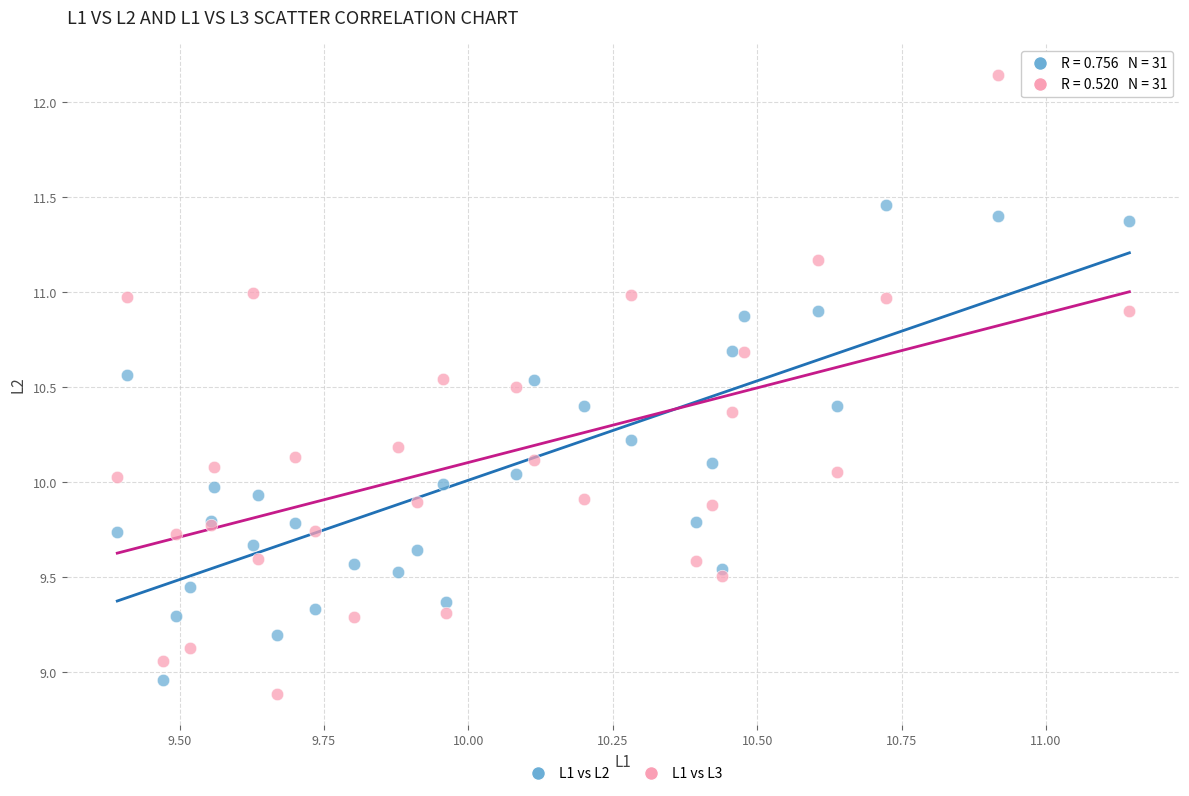

Which series has the largest Y range (max minus min)?

L1 vs L3